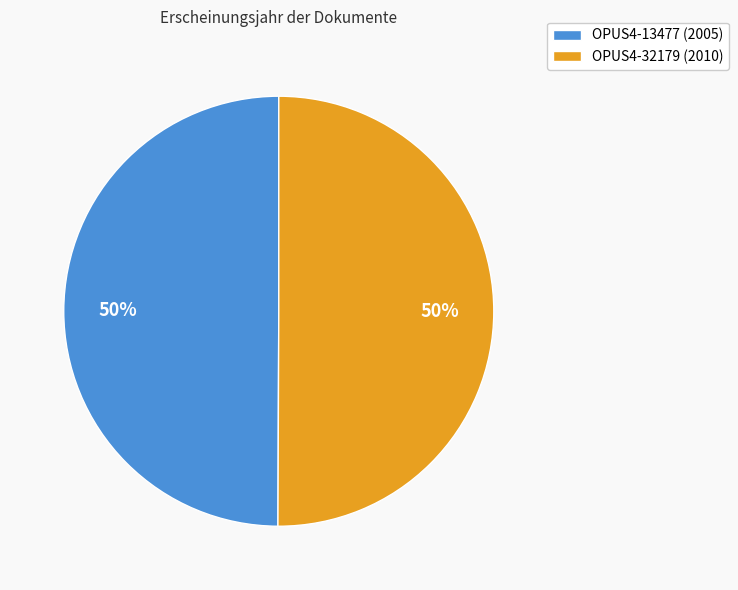

Is it true that OPUS4-13477 is 50% of the pie?

True